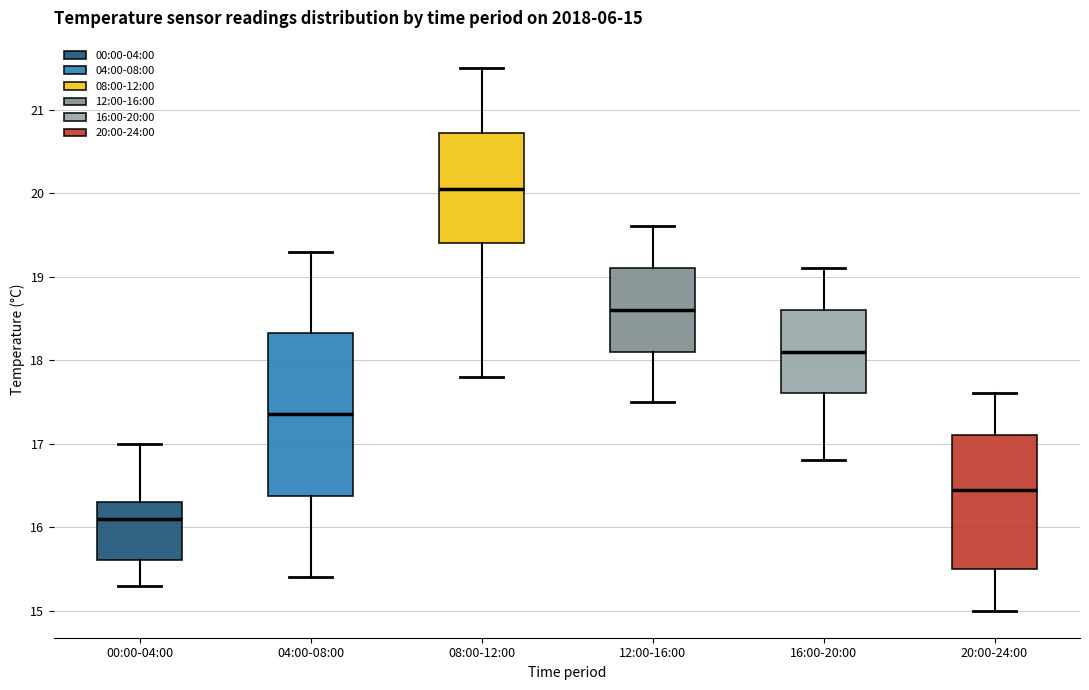

Which box is the tallest, from its lower edge to its upper edge?

04:00-08:00